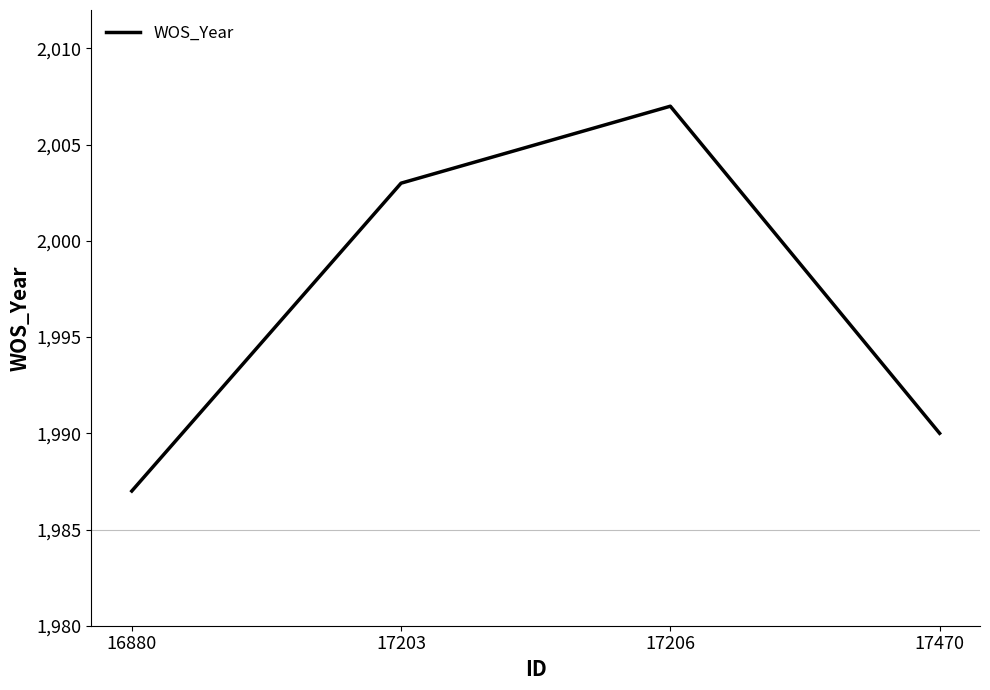

Between 16880 and 17470, which is larger?

17470